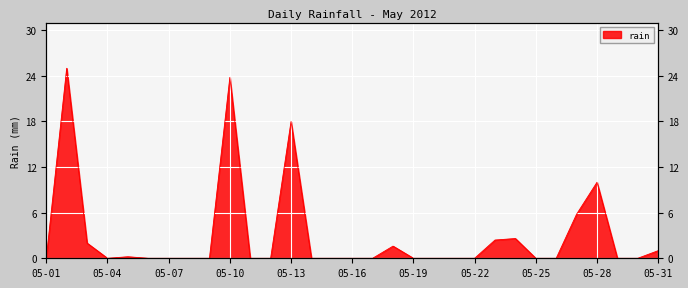

Which category has the lowest value across all series?

05-01